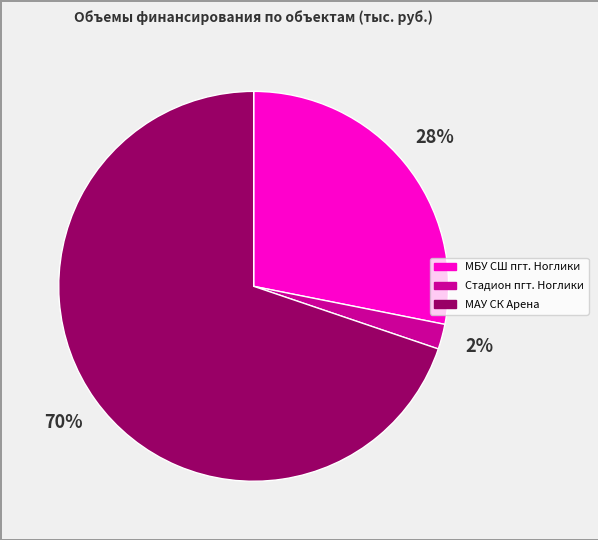

Does any single category account for the majority?

Yes